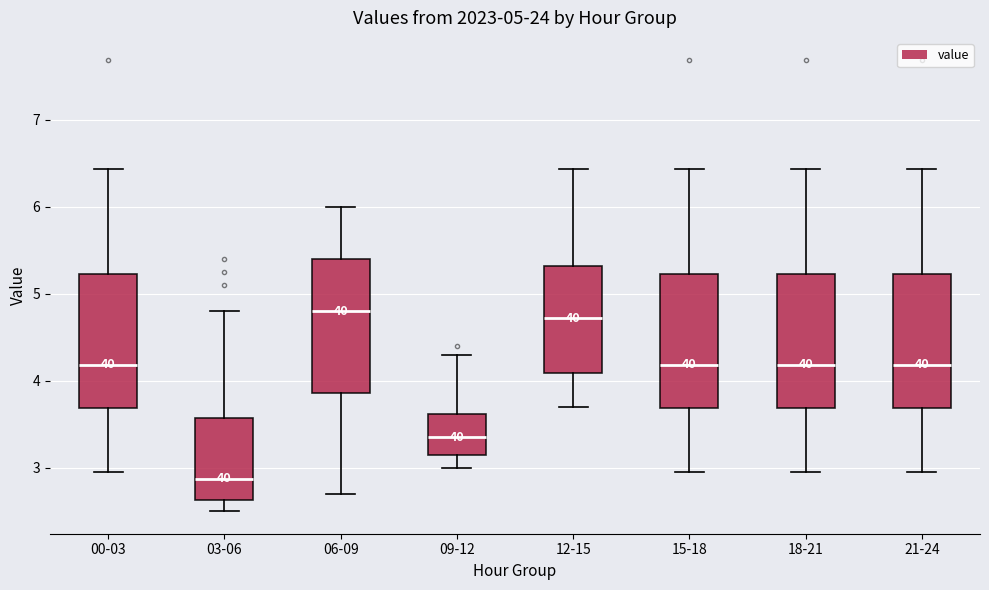

Where is the lower edge of the box for 09-12 on the y-axis? The values are not printed on the chart, so give them approximately, as read against the axis.

3.1